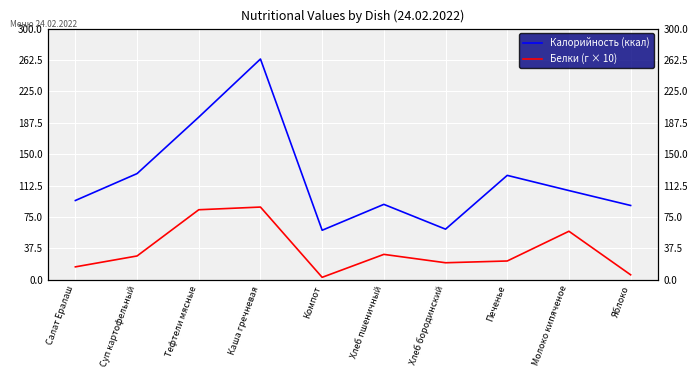

True or false: Белки (г × 10) and Калорийность (ккал) intersect in this chart.

False